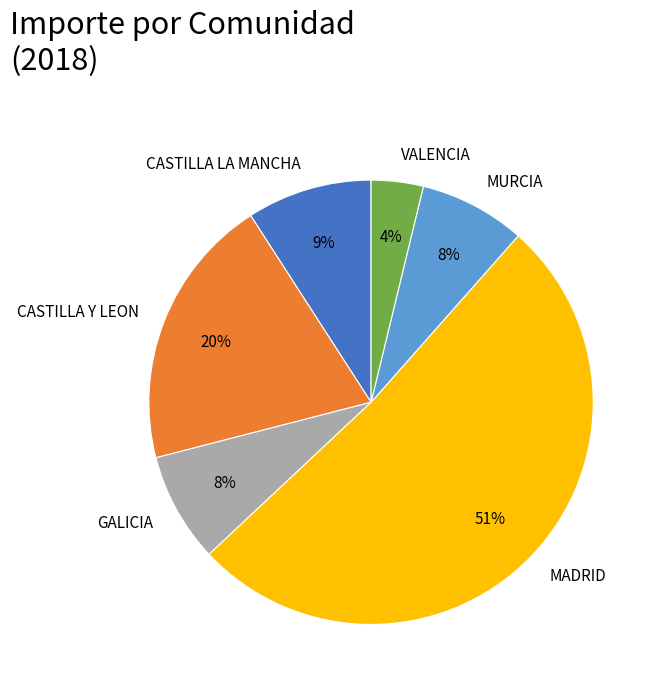

Is GALICIA the majority of the pie?

No